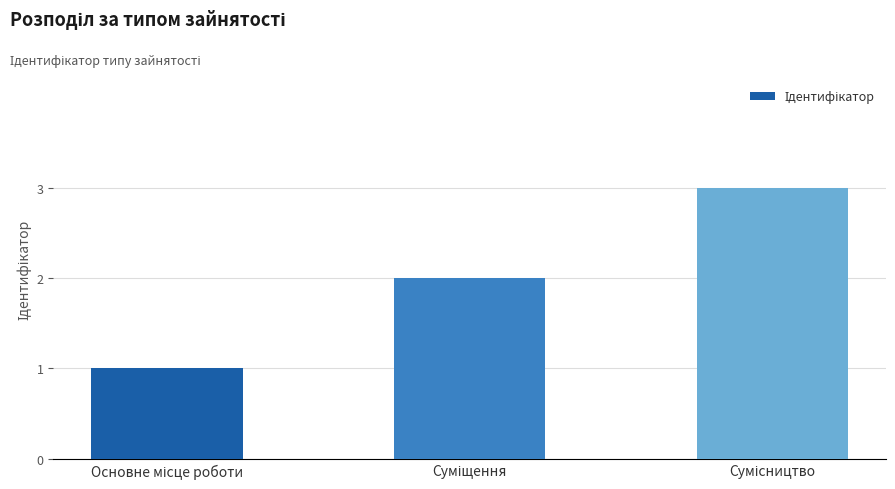

What is the maximum value shown in the chart?

3